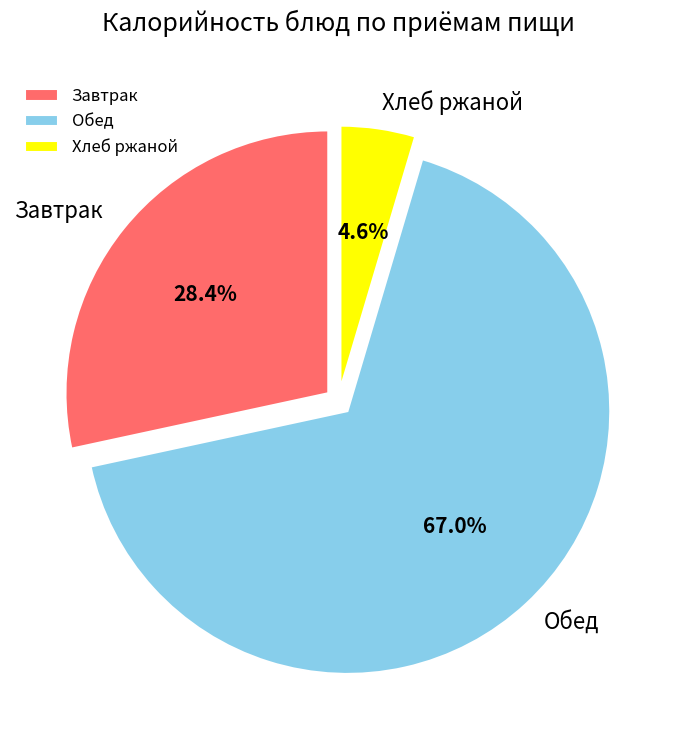

Approximately how many times larger is the value at Завтрак compared to Хлеб ржаной?

6.2